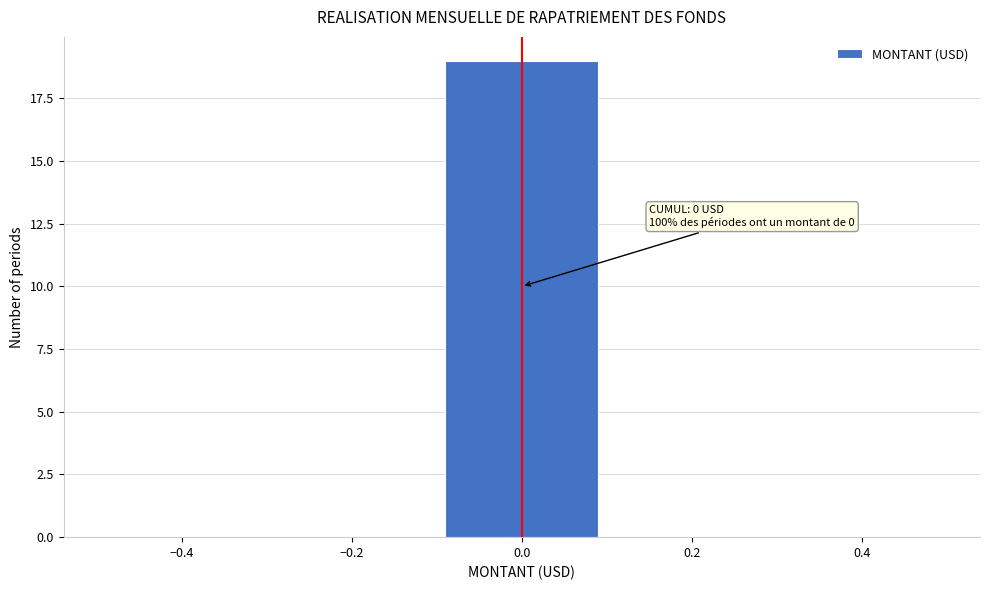

Over which range of the x-axis is the bar tallest?

-0.1 to 0.1